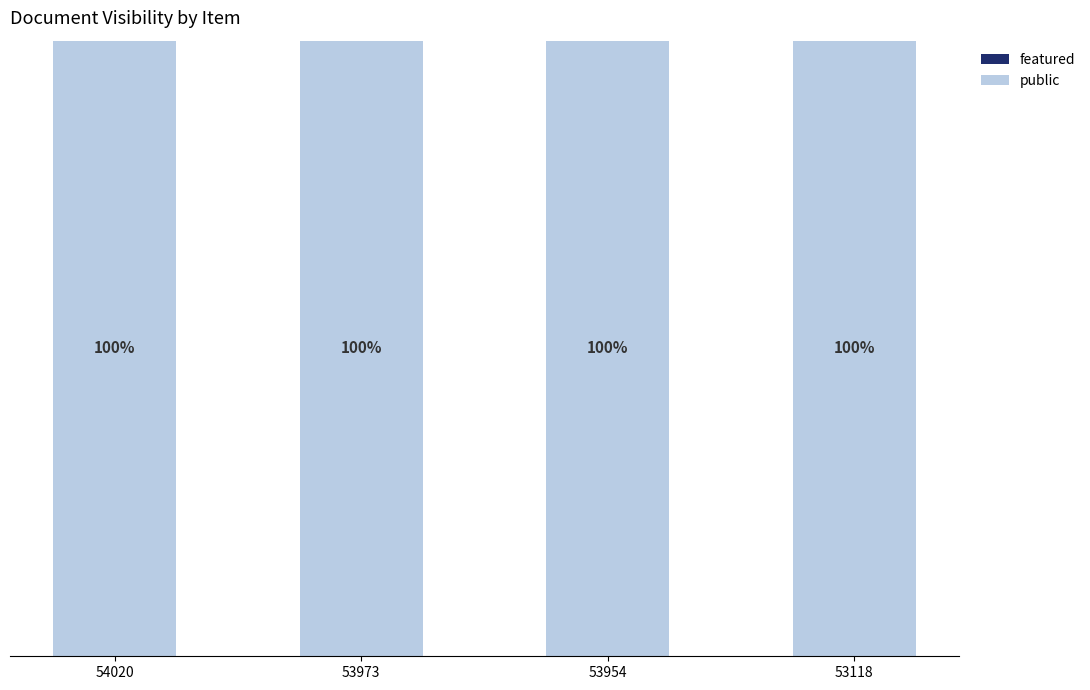

List the labels in order of featured value, largest first.

54020, 53973, 53954, 53118